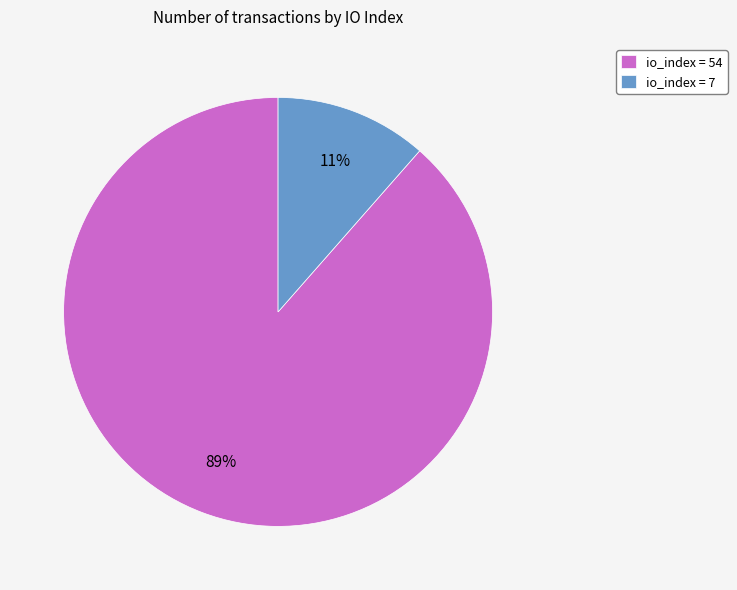

Combined, do io_index = 54 and io_index = 7 account for over 50%?

Yes